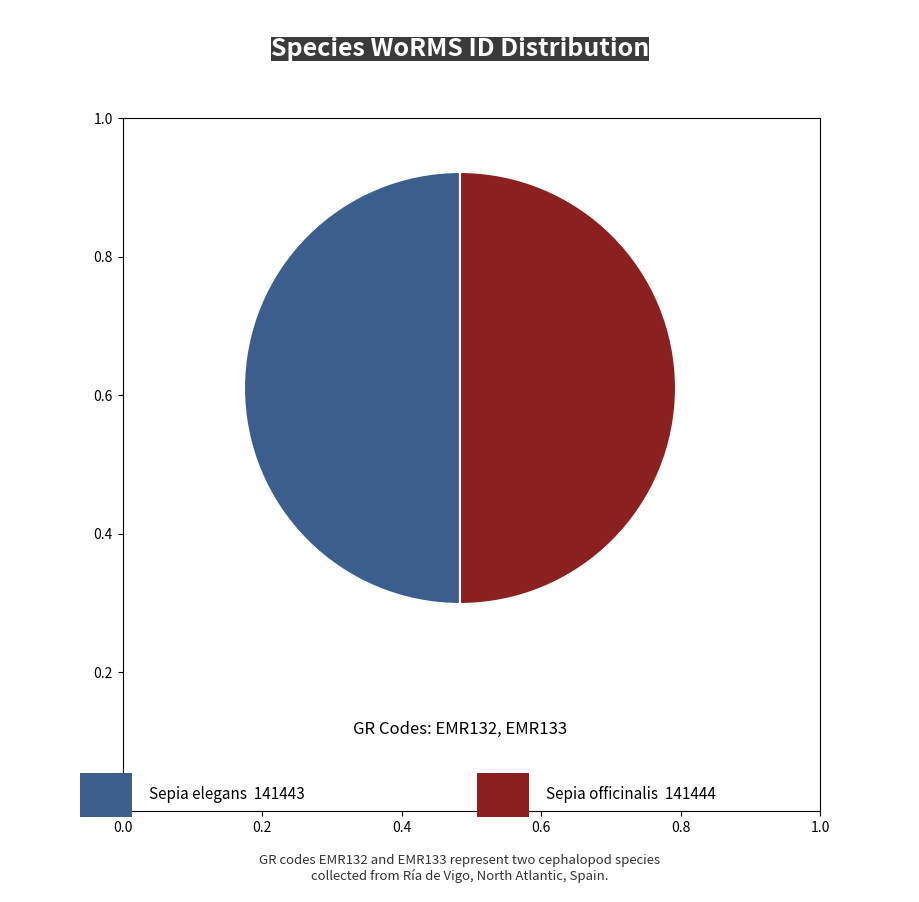

How many slices are in this pie chart?

2